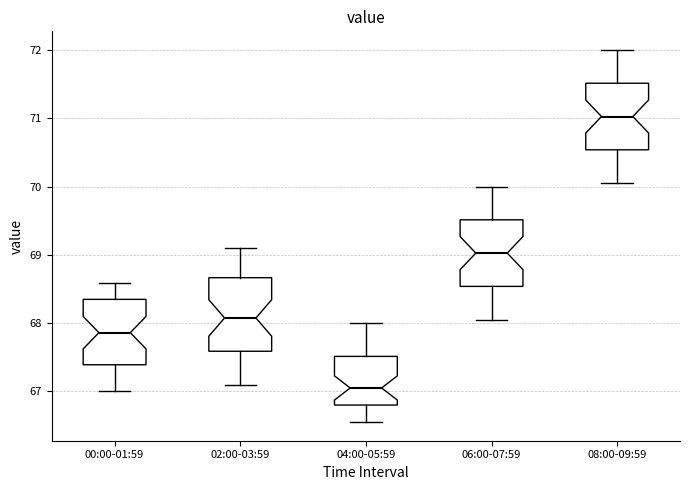

Which box is the tallest, from its lower edge to its upper edge?

02:00-03:59